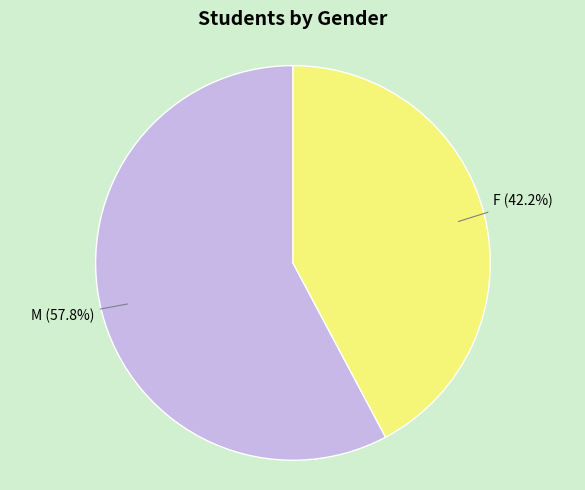

To the nearest percent, what is the difference between the largest and smallest slice percentages?

16%